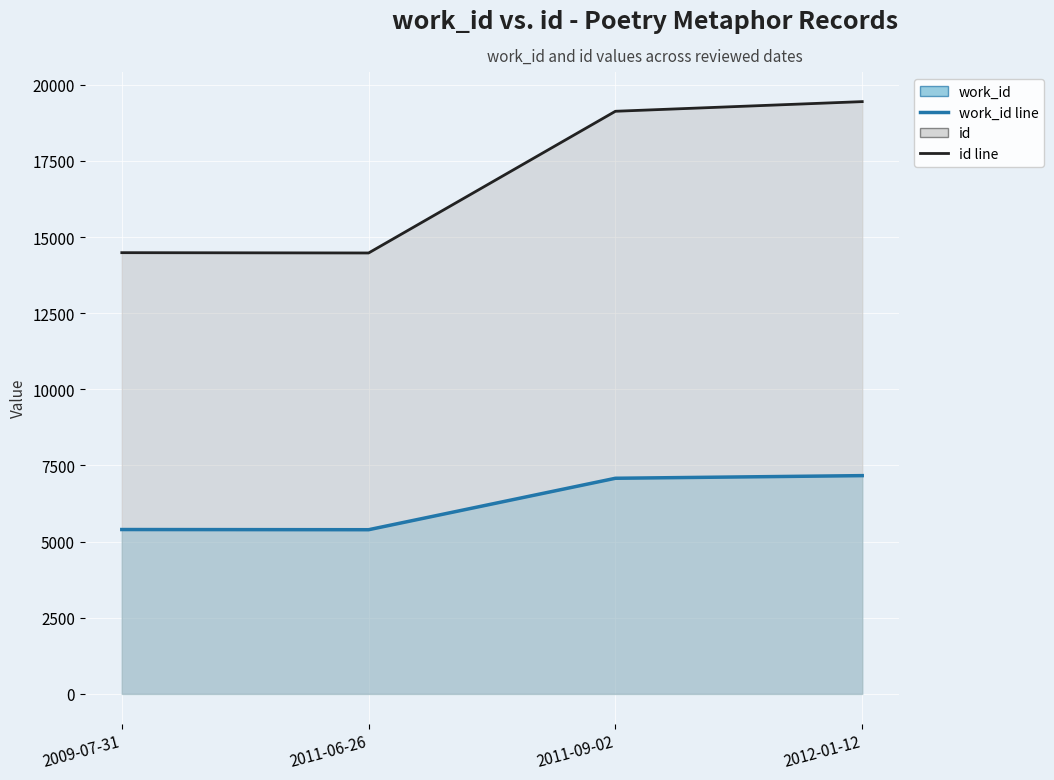

Count the number of categories in the chart.

4